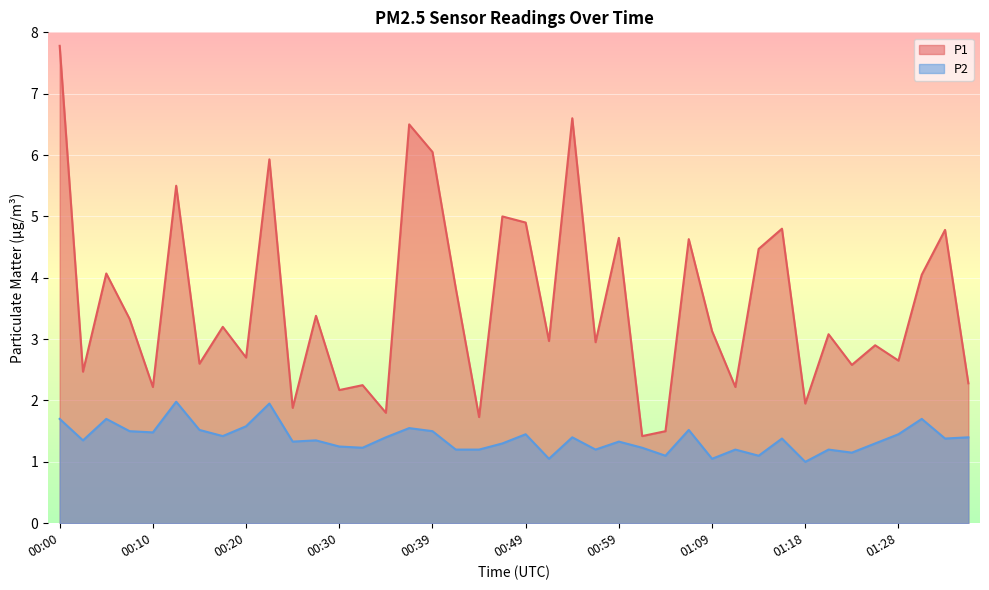

What is the smallest value displayed?

1.0